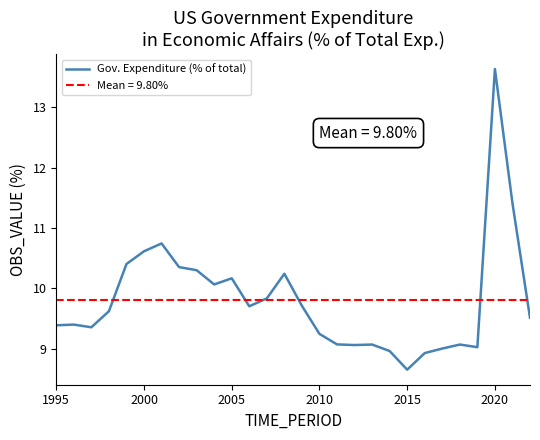

What is the minimum value shown in the chart?

8.7